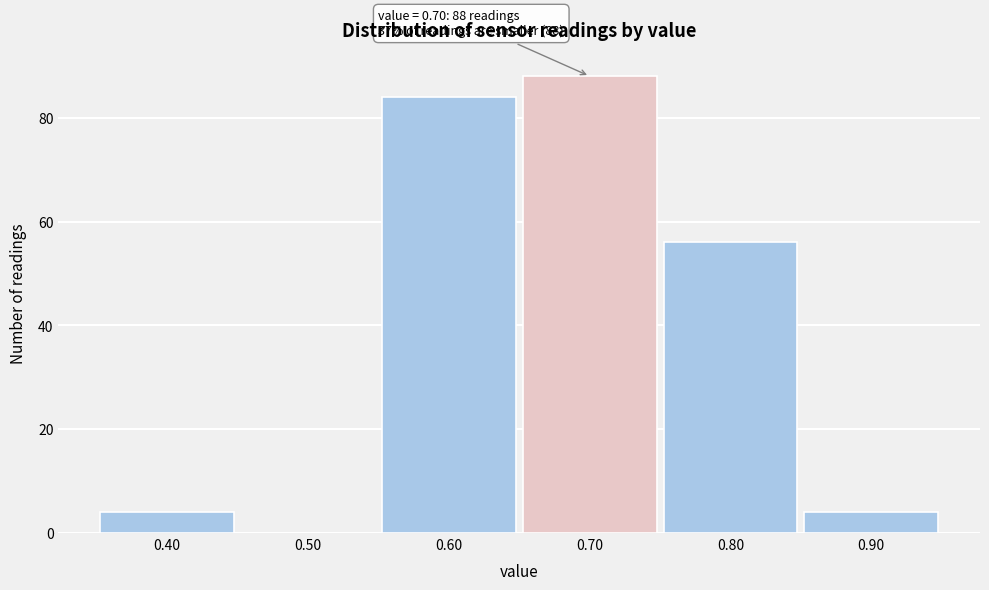

Which range on the x-axis has the tallest bar?

0.65 to 0.75